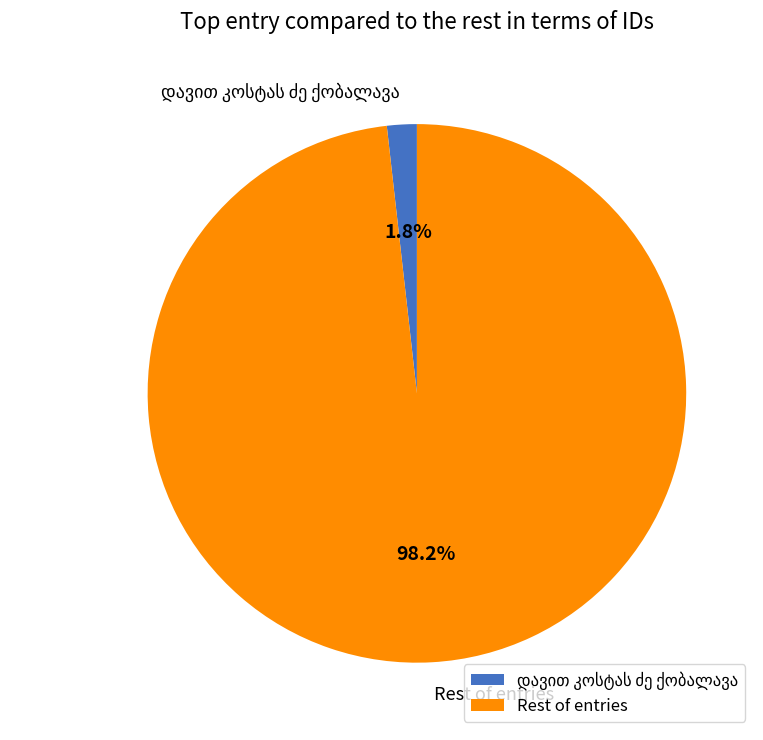

What is the largest slice in the pie chart?

Rest of entries